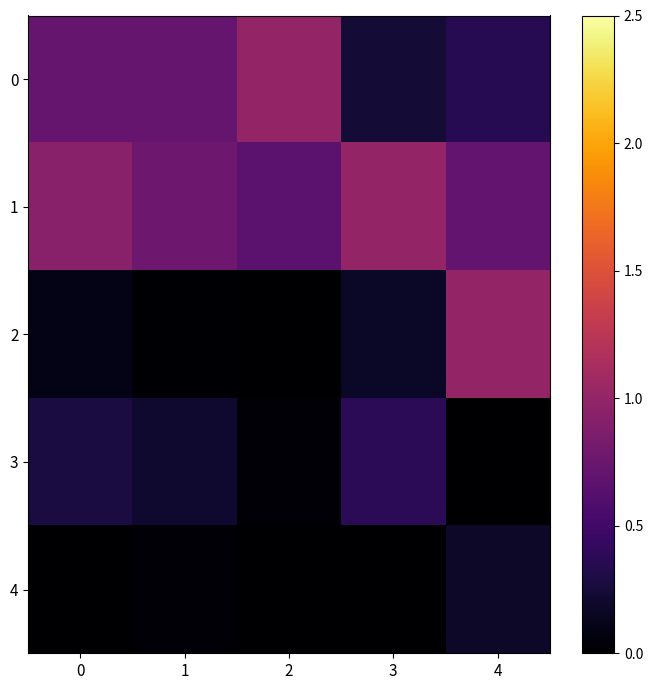

Between 1 and 4, which series saw the biggest shift?

2